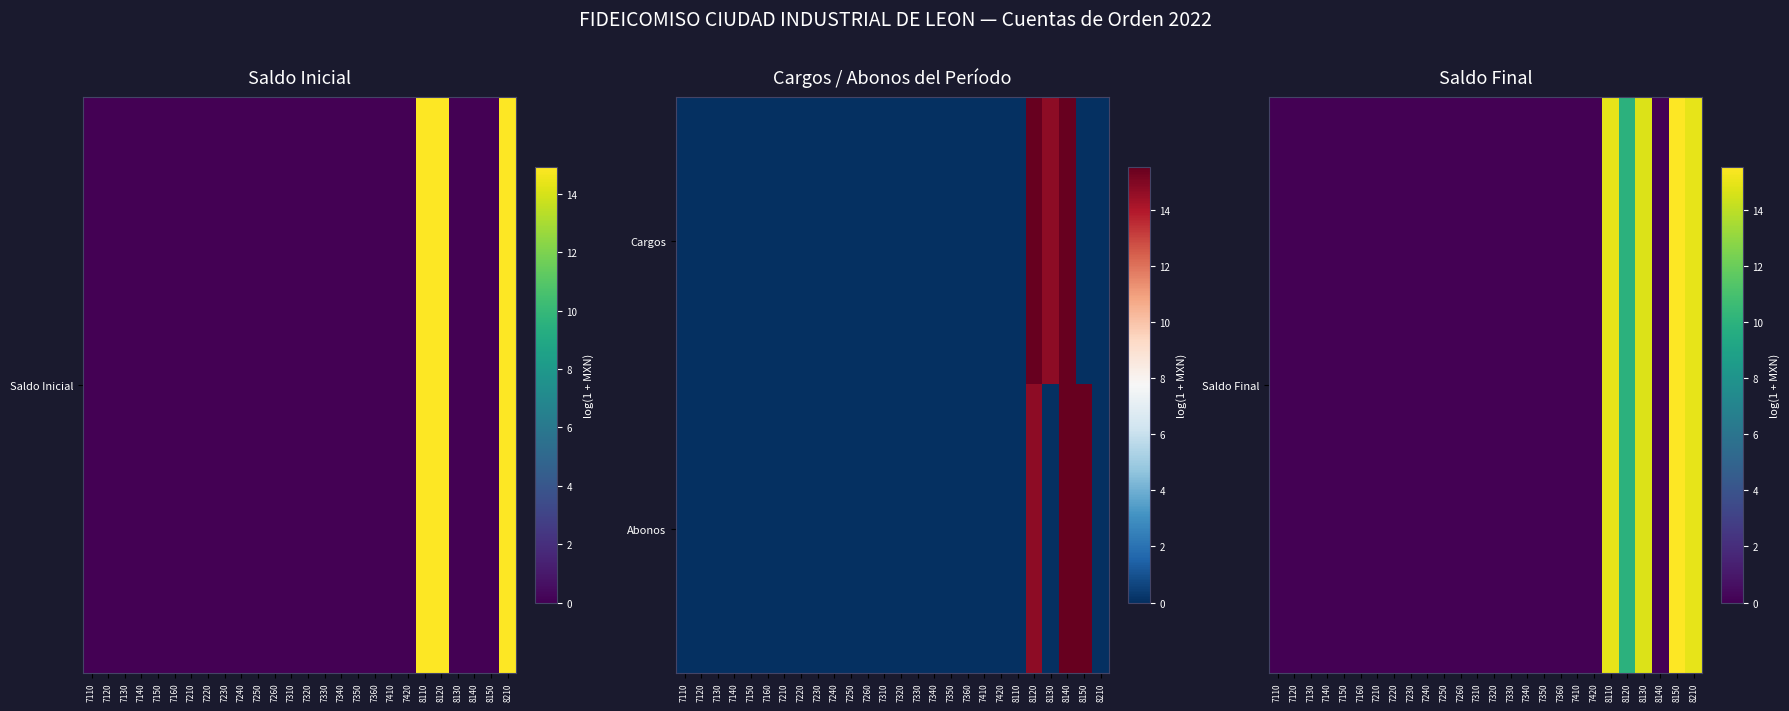

List the series in order of their peak value, lowest first.

Saldo Final, Abonos